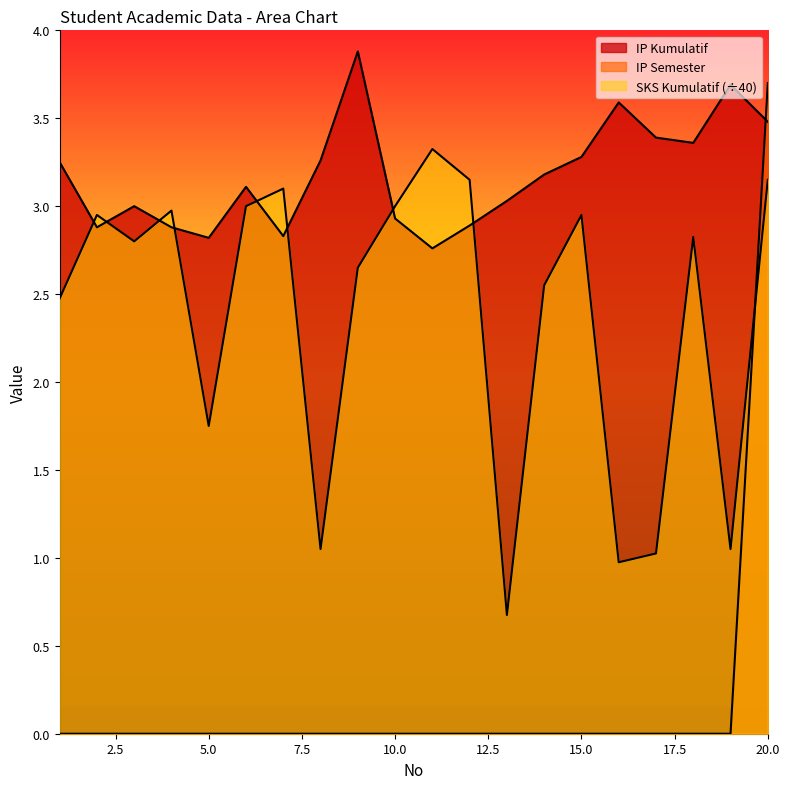

The SKS Kumulatif series shows 1.7 at 10. True or false?

False